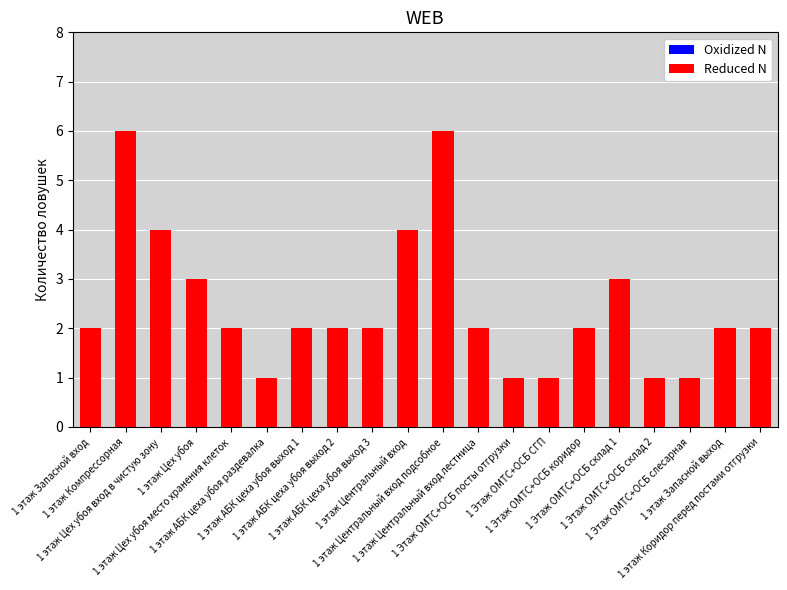

Count the number of data series in this chart.

1